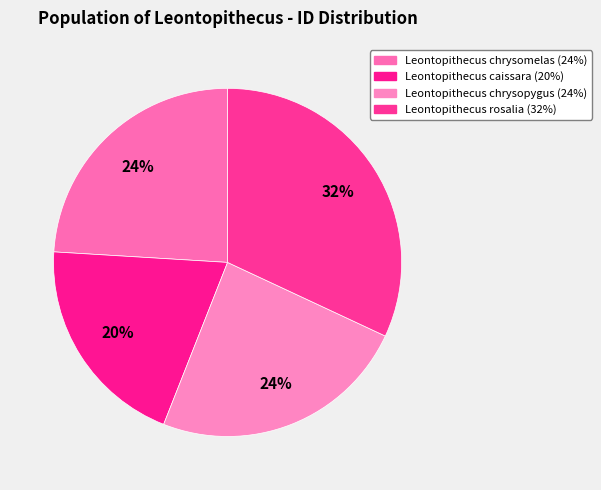

To the nearest percent, what is the combined percentage of Leontopithecus chrysomelas and Leontopithecus chrysopygus?

48%